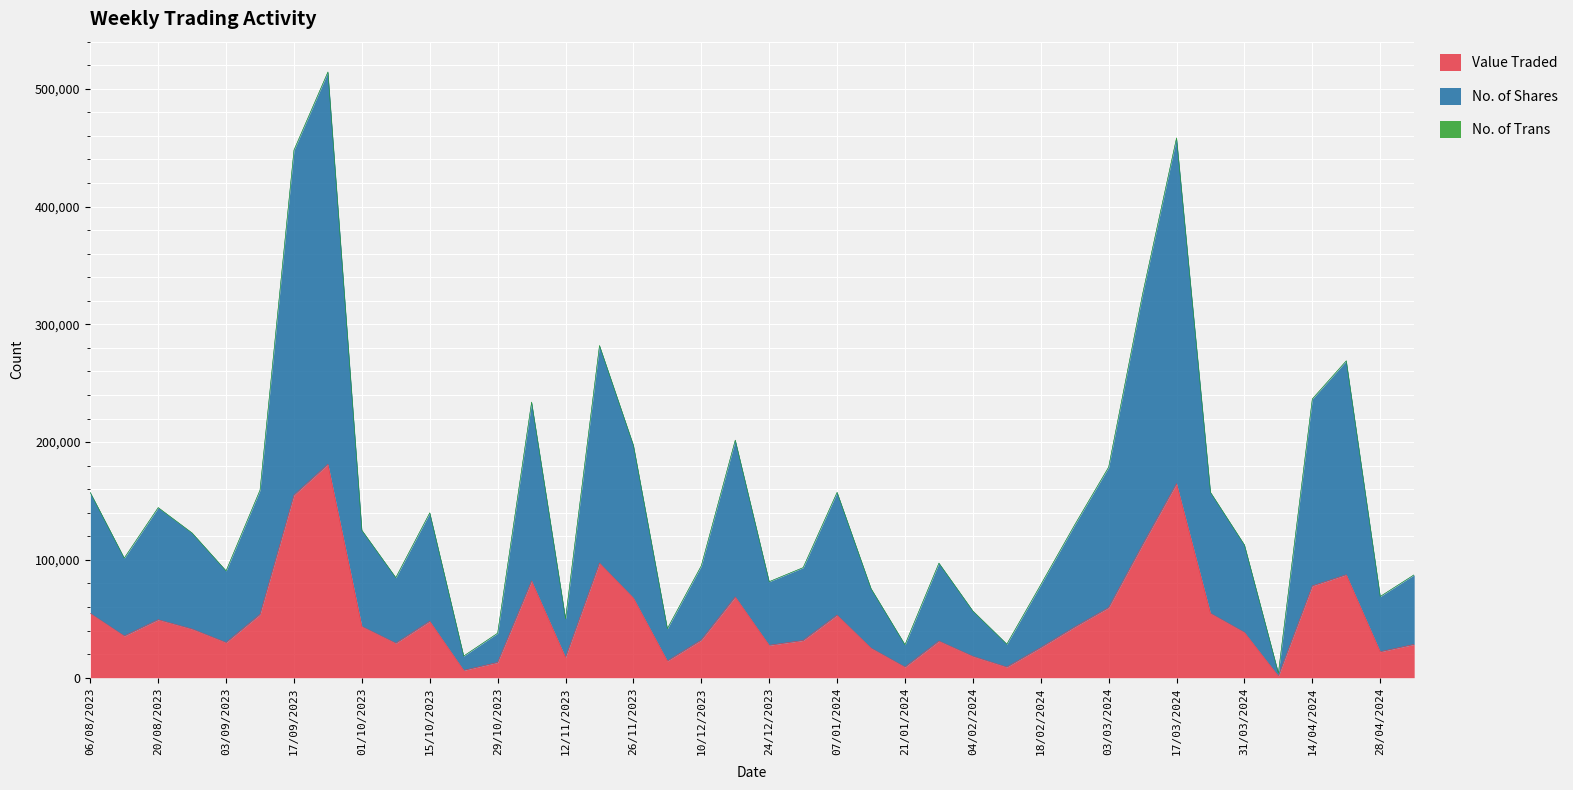

Reading left to right, list all the values displayed in this chart.

Value Traded: 05/05/2024=28259	28/04/2024=22018	21/04/2024=87419	14/04/2024=77934	07/04/2024=1312	31/03/2024=38430	24/03/2024=54632	17/03/2024=164728	10/03/2024=112907	03/03/2024=59479	25/02/2024=43025	18/02/2024=25574	11/02/2024=8971	04/02/2024=18099	28/01/2024=31096	21/01/2024=8991	14/01/2024=25096	07/01/2024=53120	31/12/2023=31610	24/12/2023=27513	17/12/2023=68582	10/12/2023=31977	03/12/2023=14176	26/11/2023=67653	19/11/2023=97298	12/11/2023=17188	05/11/2023=82124	29/10/2023=12929	22/10/2023=6221	15/10/2023=47895	08/10/2023=29236	01/10/2023=43464	24/09/2023=181168	17/09/2023=155017	10/09/2023=53731	03/09/2023=29821	27/08/2023=41257	20/08/2023=49211	13/08/2023=35370	06/08/2023=54533
No. of Shares: 05/05/2024=59040	28/04/2024=46866	21/04/2024=181492	14/04/2024=158589	07/04/2024=2555	31/03/2024=74234	24/03/2024=102620	17/03/2024=293336	10/03/2024=212672	03/03/2024=119152	25/02/2024=86661	18/02/2024=53263	11/02/2024=19458	04/02/2024=38495	28/01/2024=66088	21/01/2024=18940	14/01/2024=50460	07/01/2024=104156	31/12/2023=61797	24/12/2023=53946	17/12/2023=133010	10/12/2023=62977	03/12/2023=27414	26/11/2023=129533	19/11/2023=184577	12/11/2023=32797	05/11/2023=151766	29/10/2023=24791	22/10/2023=12117	15/10/2023=91969	08/10/2023=55626	01/10/2023=81604	24/09/2023=332958	17/09/2023=292743	10/09/2023=105452	03/09/2023=60763	27/08/2023=81483	20/08/2023=95080	13/08/2023=66100	06/08/2023=102532
No. of Trans: 05/05/2024=56	28/04/2024=41	21/04/2024=132	14/04/2024=200	07/04/2024=4	31/03/2024=82	24/03/2024=121	17/03/2024=279	10/03/2024=198	03/03/2024=170	25/02/2024=105	18/02/2024=76	11/02/2024=26	04/02/2024=7	28/01/2024=41	21/01/2024=30	14/01/2024=61	07/01/2024=73	31/12/2023=39	24/12/2023=30	17/12/2023=108	10/12/2023=55	03/12/2023=64	26/11/2023=111	19/11/2023=156	12/11/2023=57	05/11/2023=131	29/10/2023=46	22/10/2023=24	15/10/2023=62	08/10/2023=74	01/10/2023=83	24/09/2023=165	17/09/2023=309	10/09/2023=117	03/09/2023=98	27/08/2023=82	20/08/2023=122	13/08/2023=66	06/08/2023=83